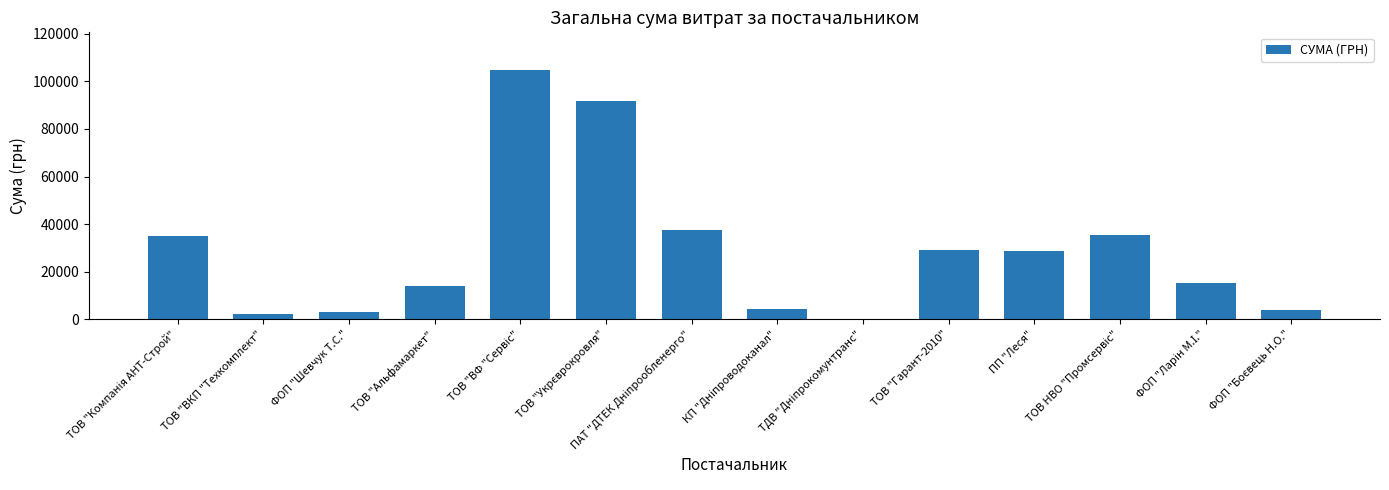

How many data points are above 28596?

7